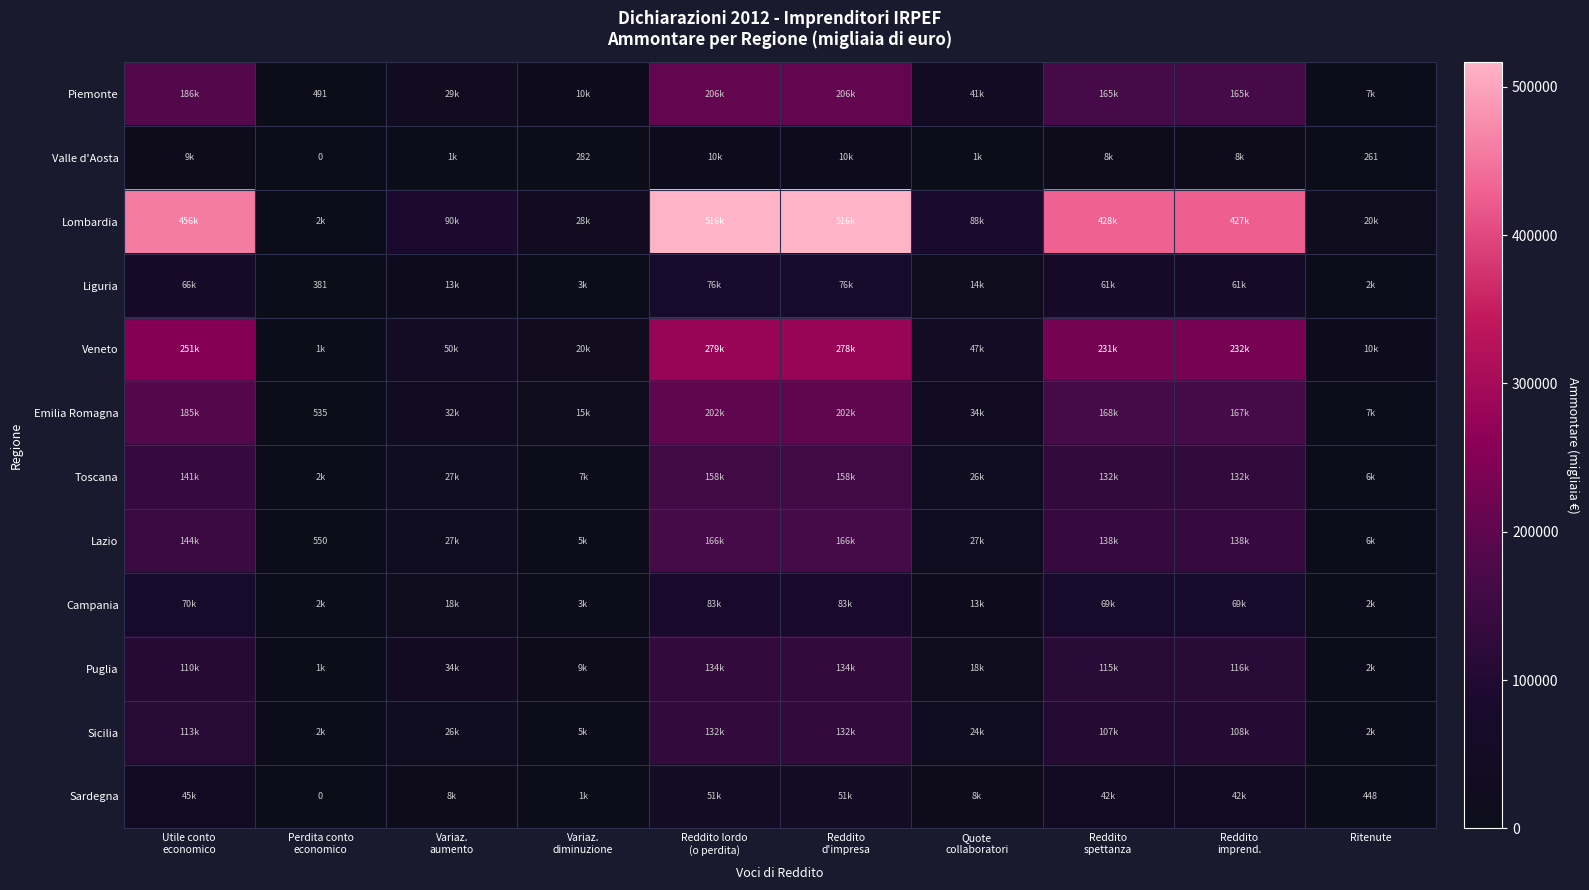

What is the difference between the second highest and minimum values in the Sicilia series?

130263